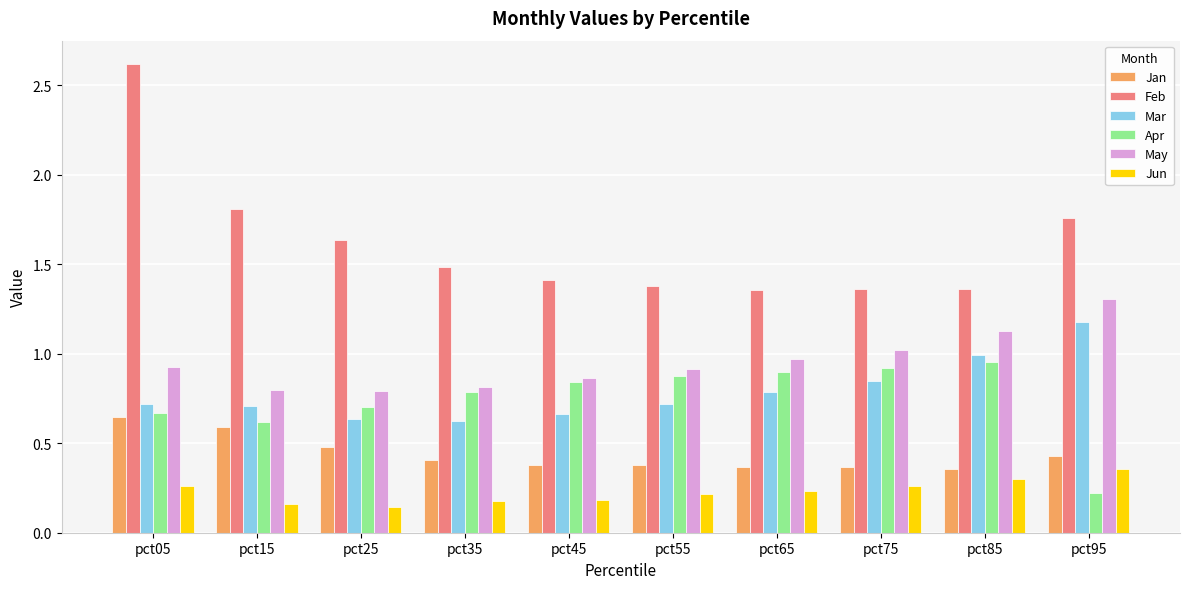

Are the bars horizontal?

No